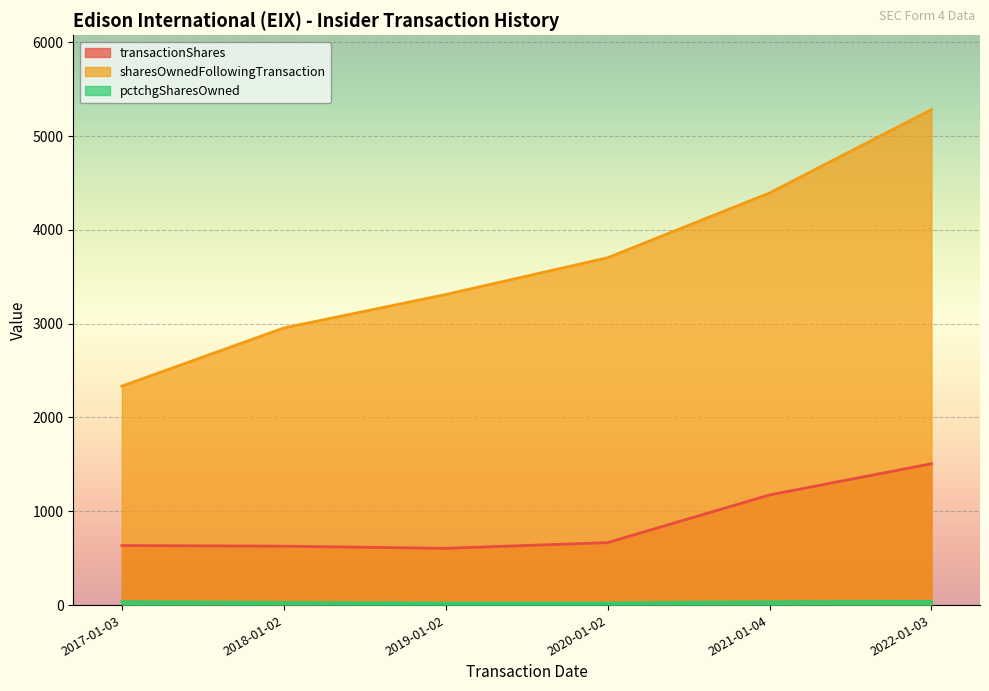

How many values in the sharesOwnedFollowingTransaction series are below 3703?

3